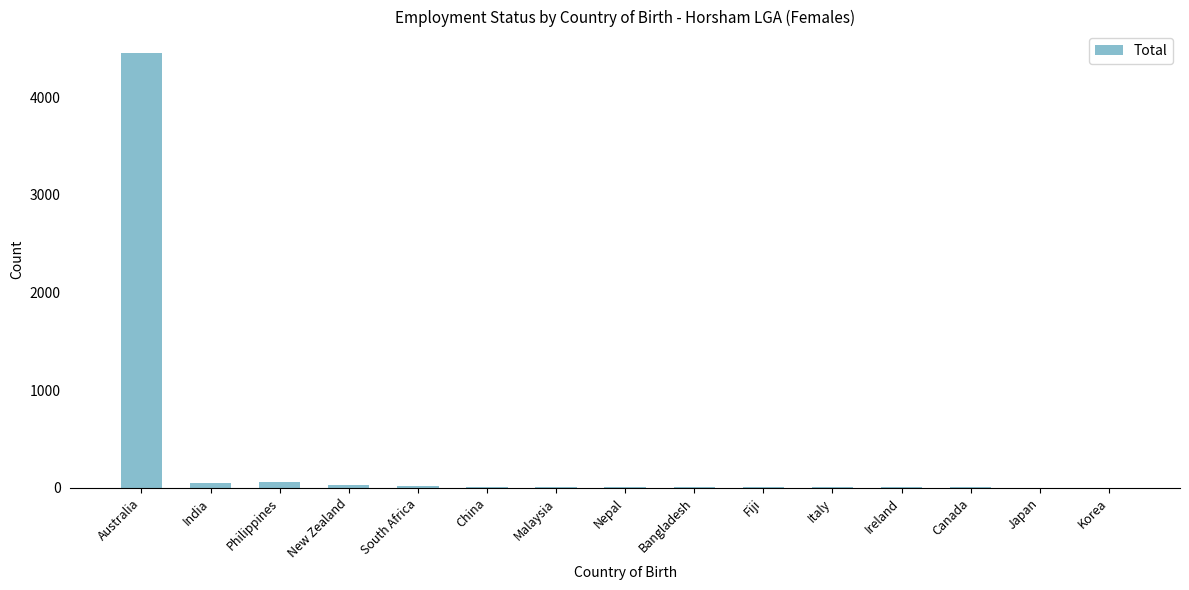

At which category does the chart reach its peak across all series?

Australia